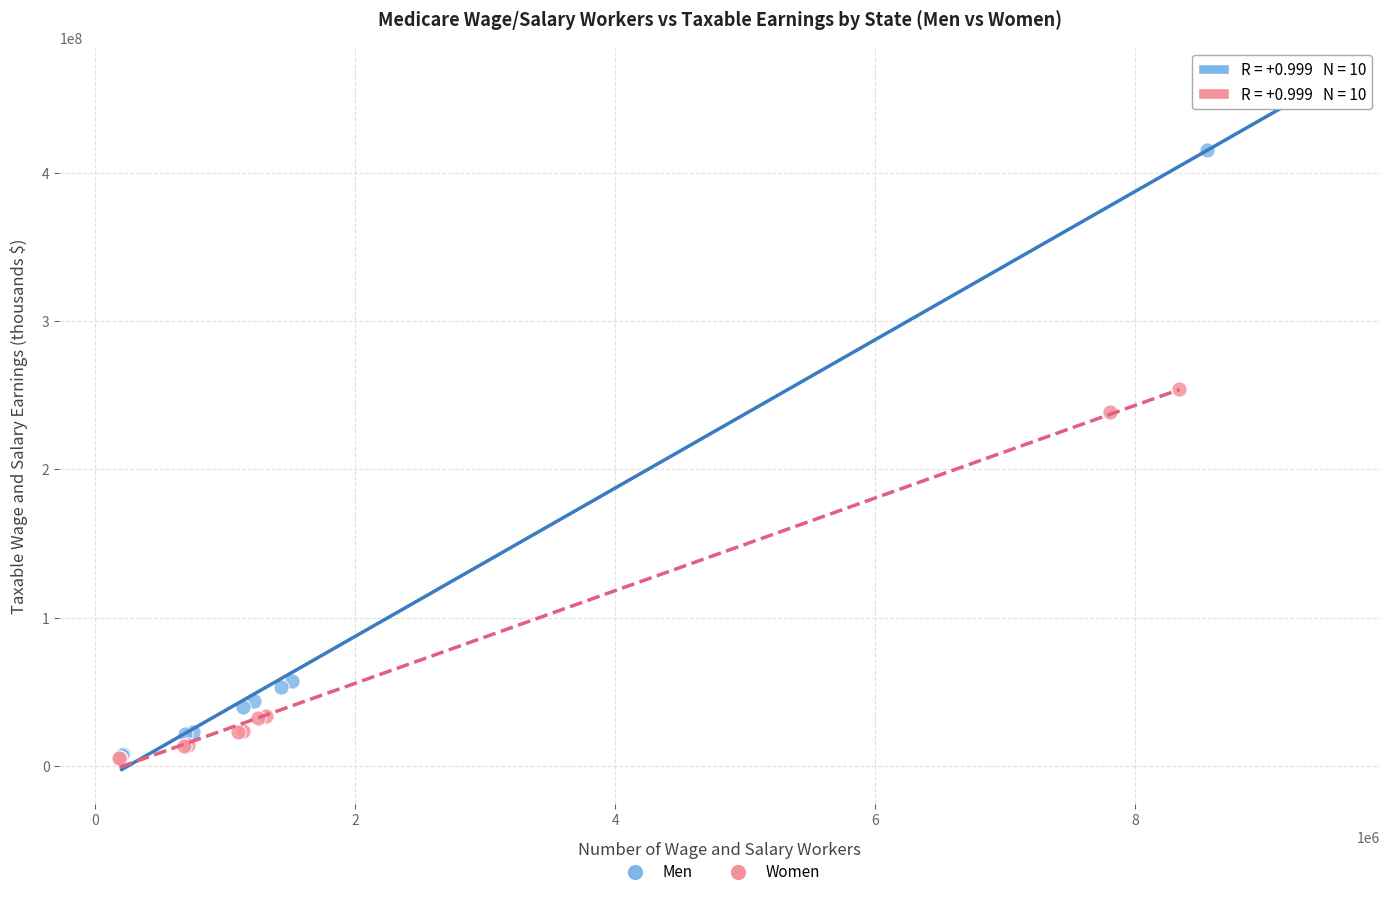

Which series has the largest Y range (max minus min)?

Men